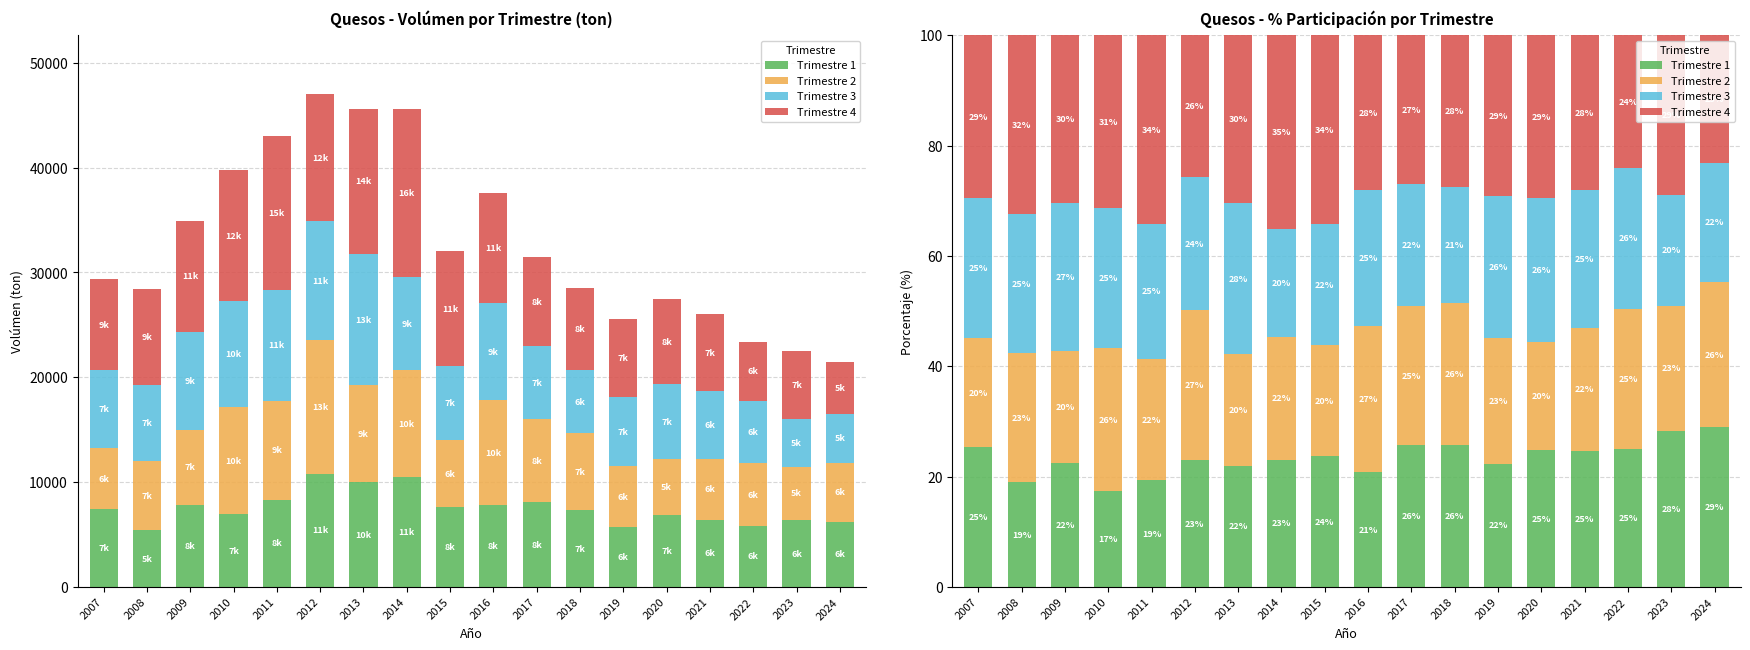

Which series has the largest range (max minus min)?

Trimestre 4